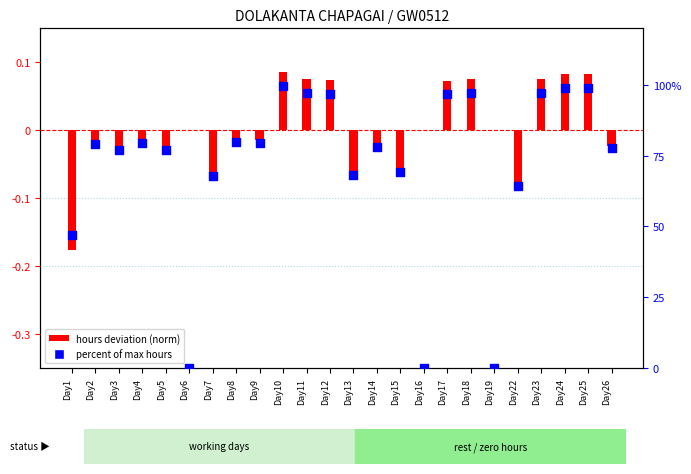

Which series has the largest total across all categories?

percent of max hours